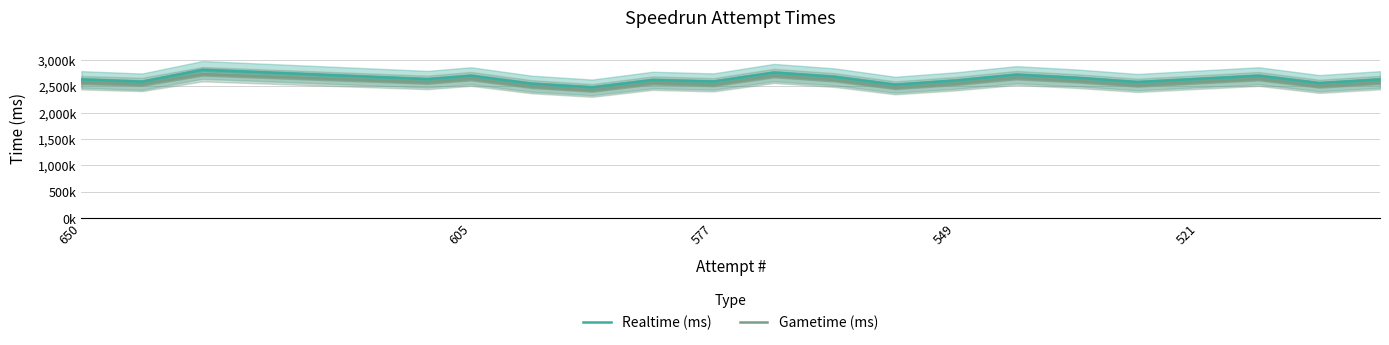

Reading right to left, what are all the values shown in this chart?

Realtime (ms): 2630000	2560000	2700000	2640000	2580000	2660000	2720000	2610000	2530000	2680000	2760000	2590000	2620000	2480000	2550000	2700000	2635000	2811855	2587743	2630510
Gametime (ms): 2571000	2500000	2640000	2580000	2519000	2599000	2659000	2550000	2472000	2619000	2698000	2529000	2561000	2422000	2493000	2641000	2574000	2730725	2535831	2568983